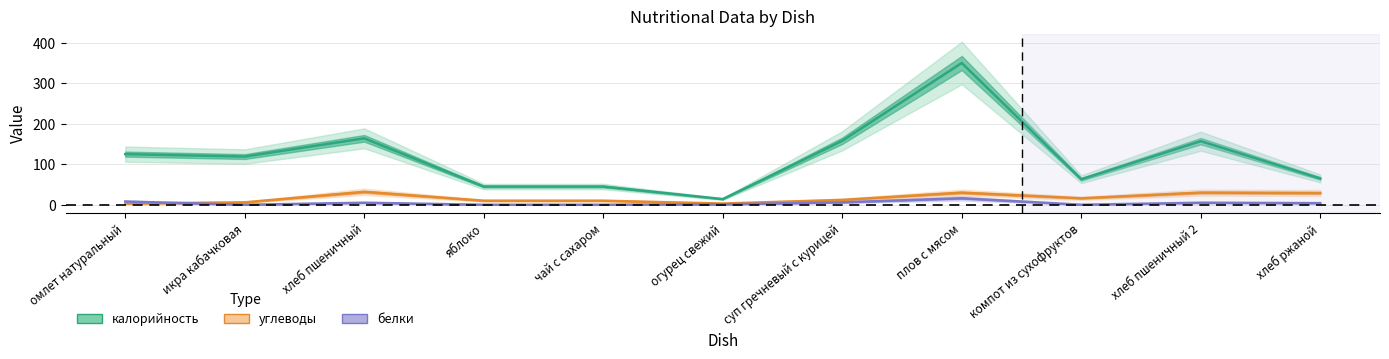

What is the label of the 6th point from the left?

огурец свежий